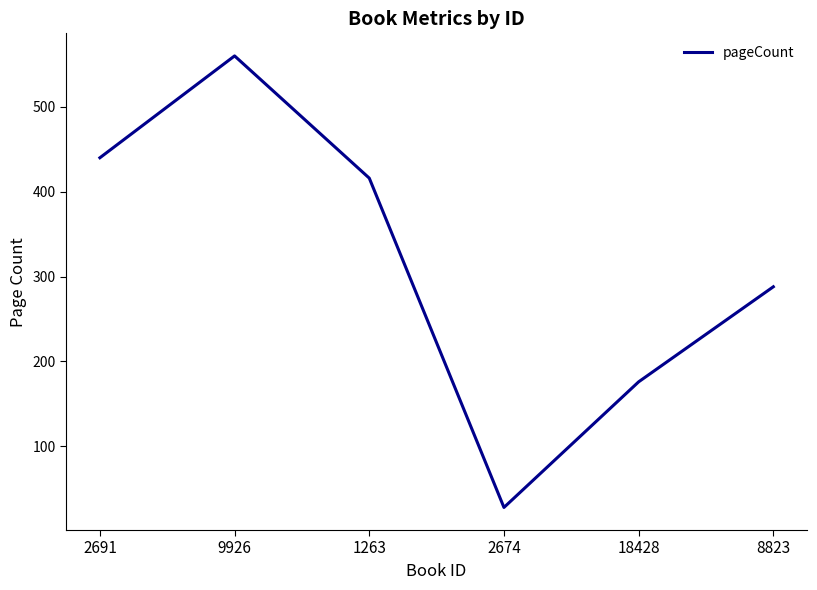

Reading left to right, transcribe all the data shown in this chart.

2691=440	9926=560	1263=416	2674=28	18428=176	8823=288